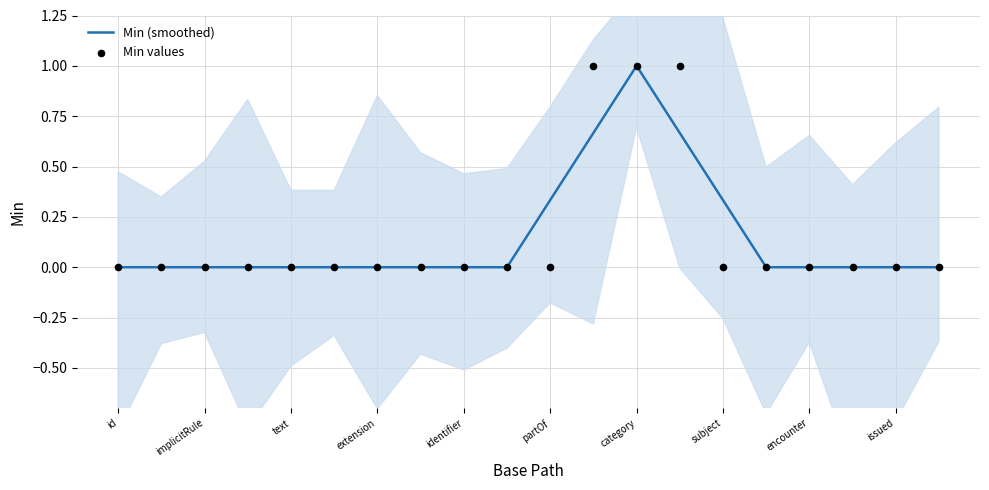

At how many categories does at least one series exceed 0?

5